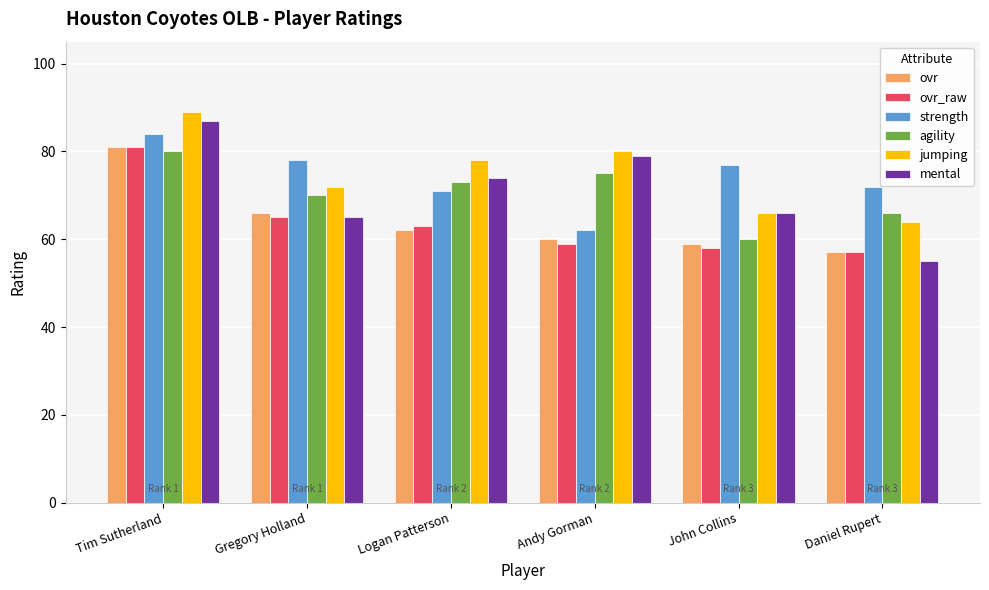

What is the maximum value for agility?

80